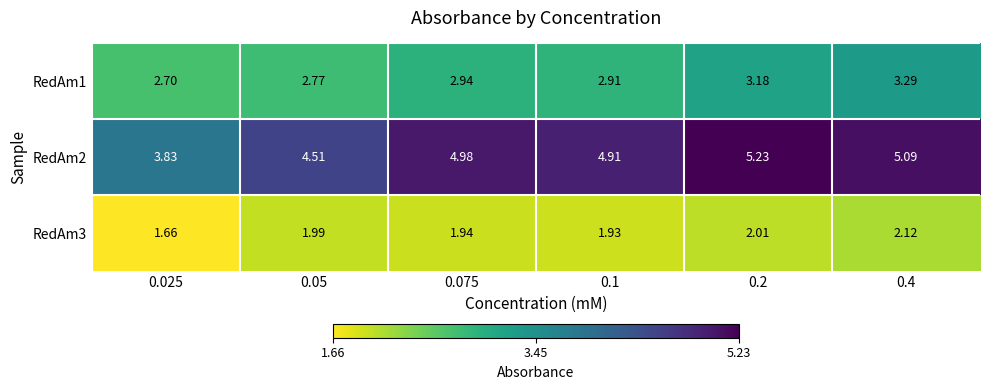

List the series in order of their peak value, highest first.

RedAm2, RedAm1, RedAm3